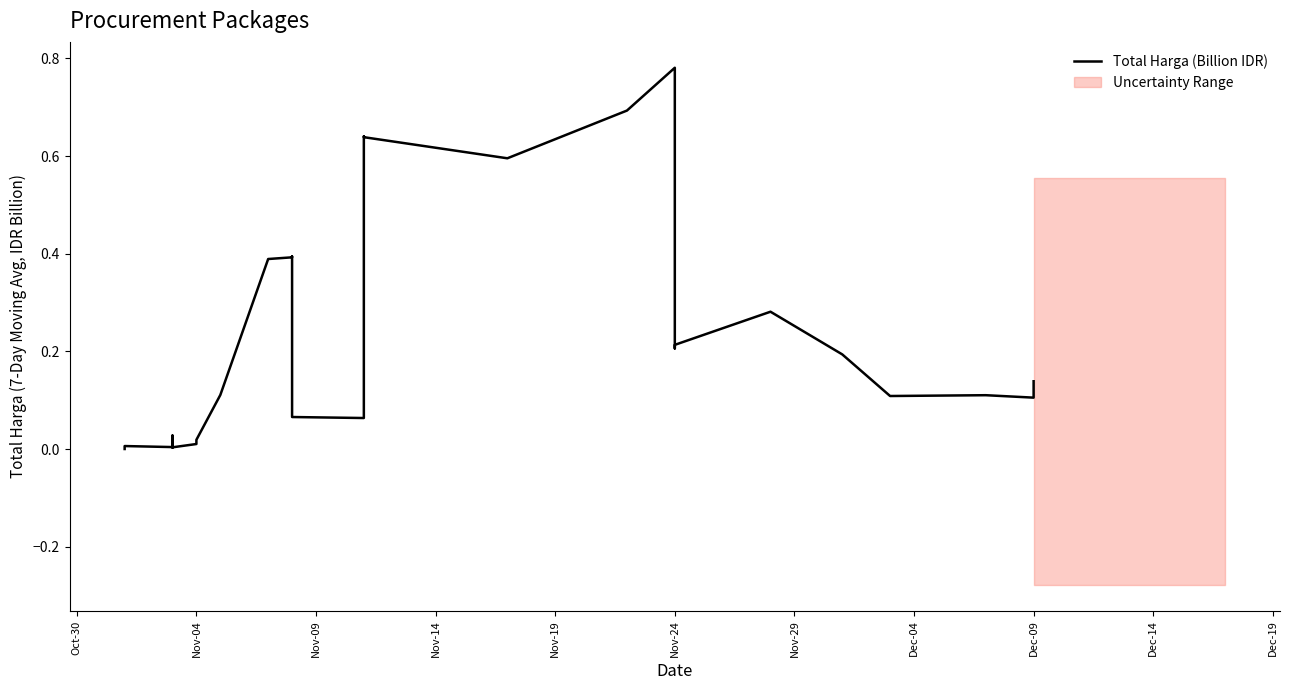

How many points are higher than both their immediate neighbors (excluding endpoints)?

8